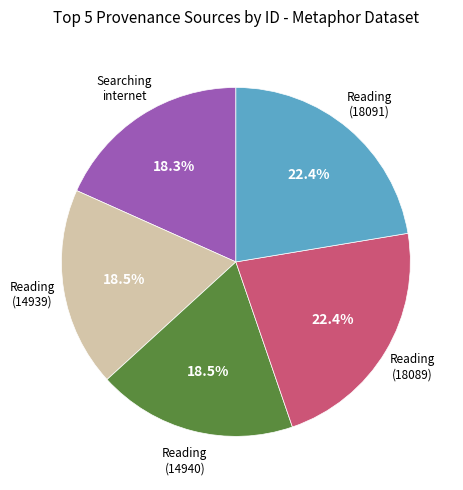

Does any single category account for the majority?

No